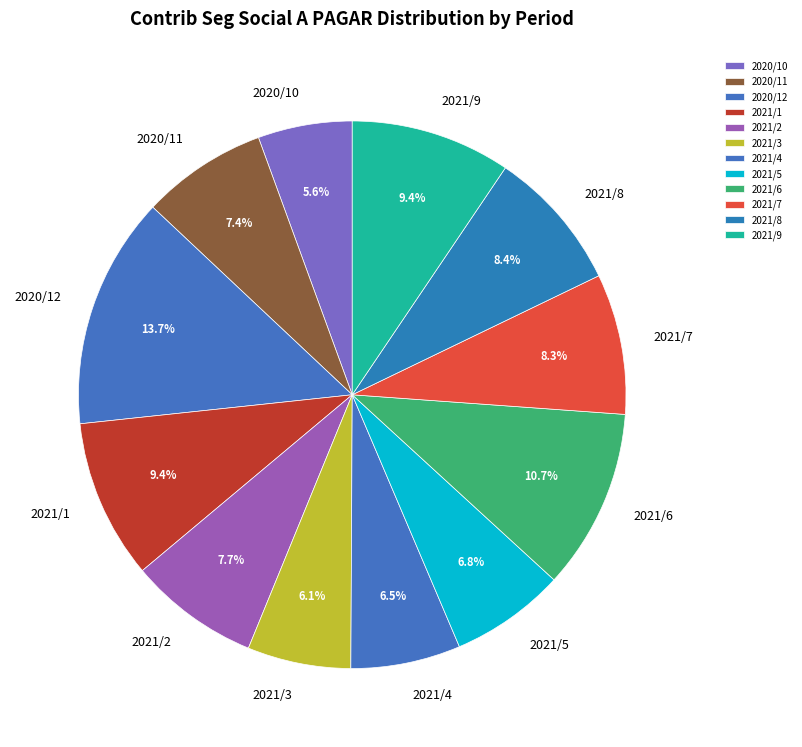

Which slice is the largest?

2020/12